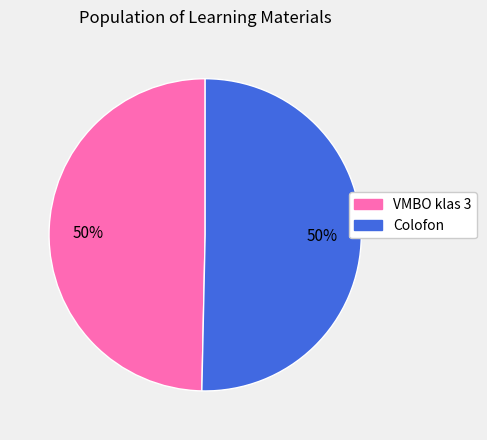

Is it true that Colofon is 58% of the pie?

False